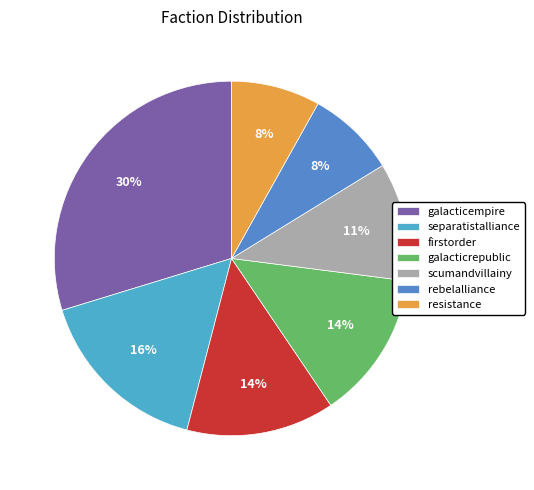

How many slices are in this pie chart?

7